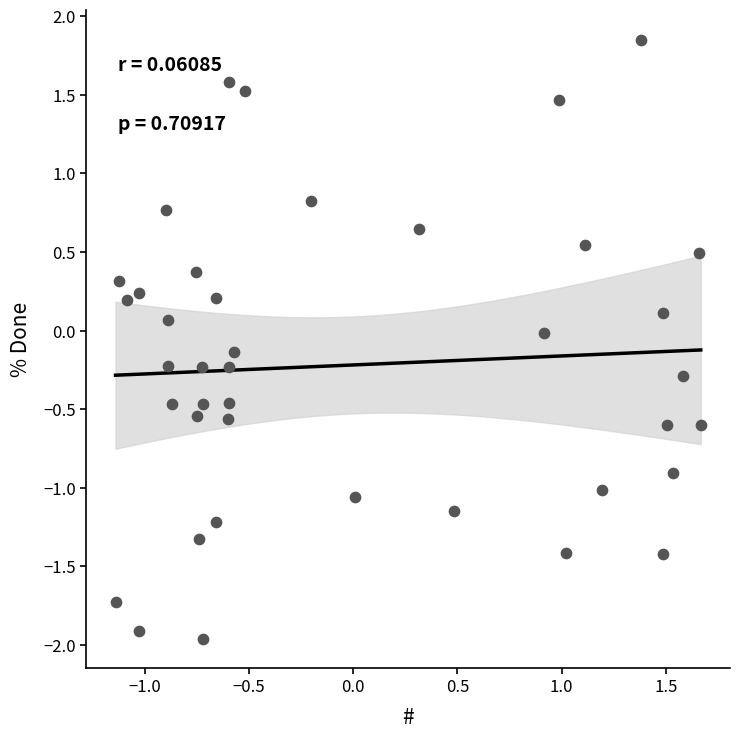

What is the range of X values (max minus min)?

2.8